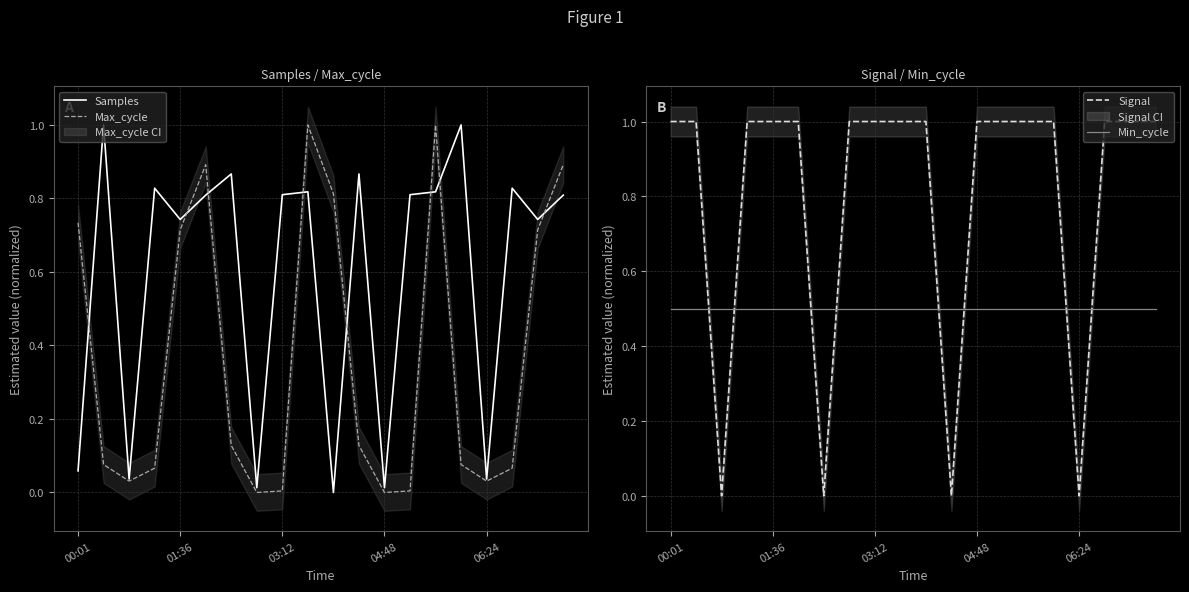

At how many categories does at least one series exceed 0?

20